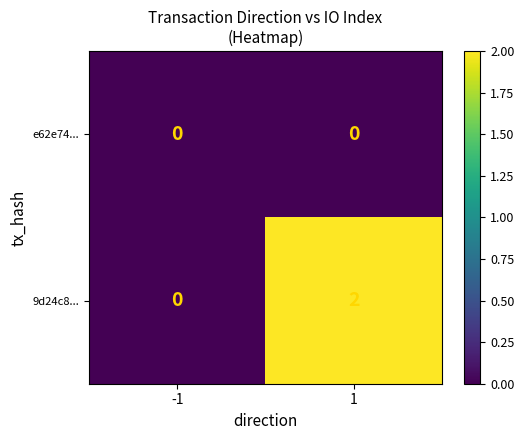

The 9d24c8... series shows 1 at -1. True or false?

False